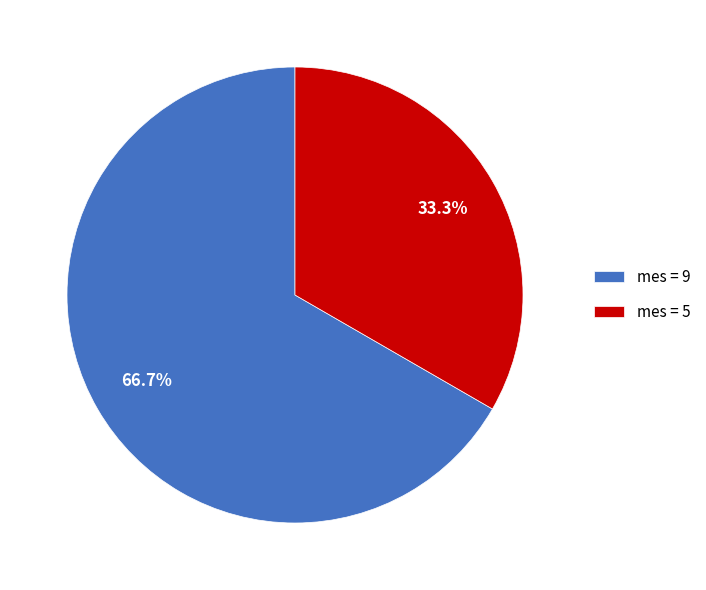

Rank the categories by value from lowest to highest.

mes = 5, mes = 9